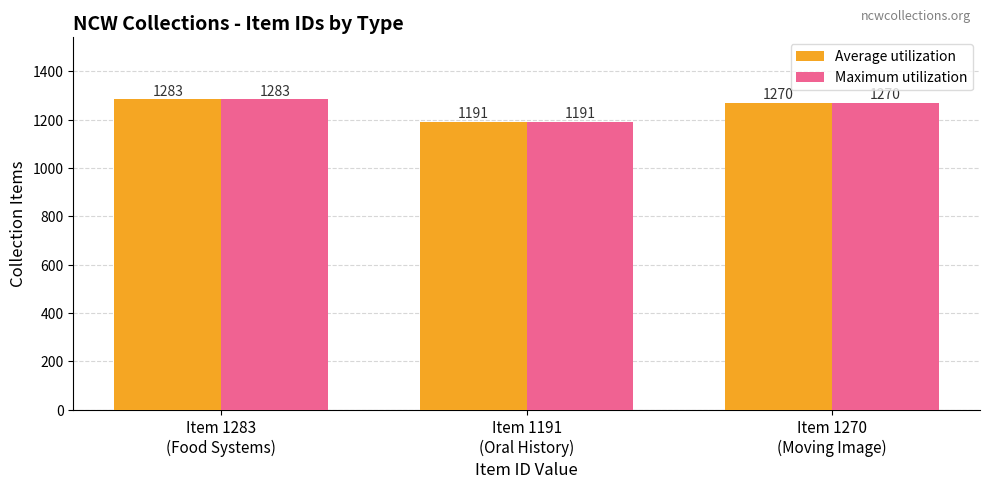

What is the total value across all series at Item 1191
(Oral History)?

2382